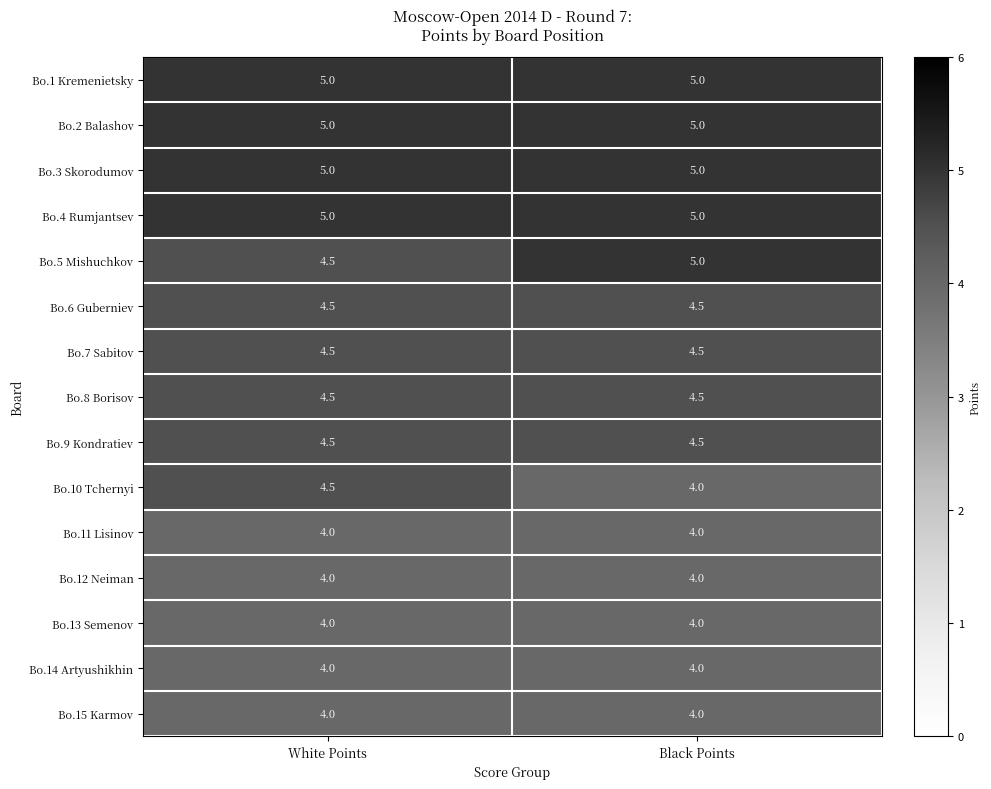

What is the sum of all Bo.7 Sabitov values?

9.0